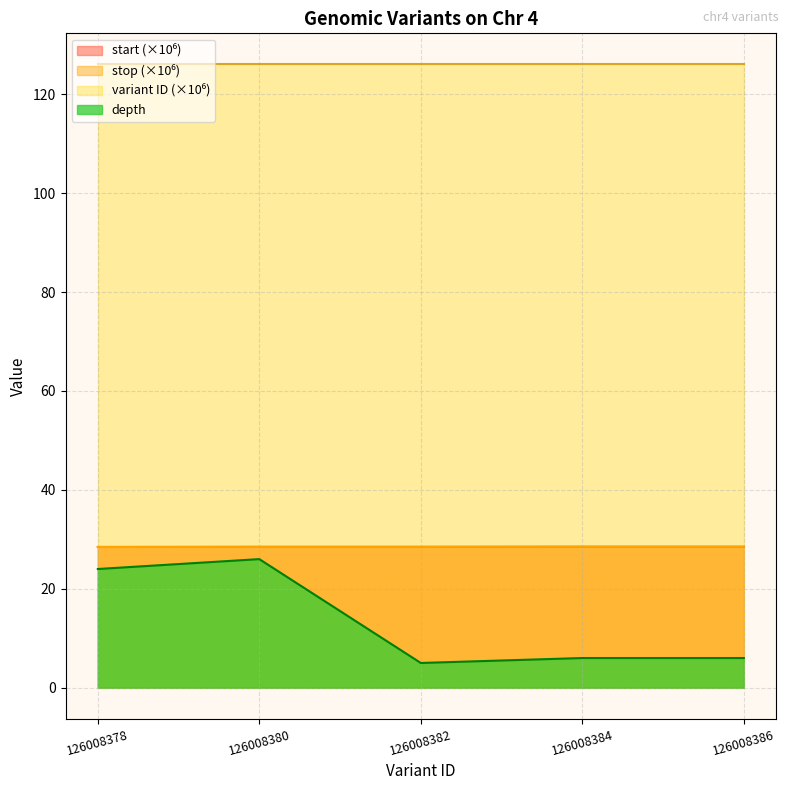

How many categories are shown in the chart?

5